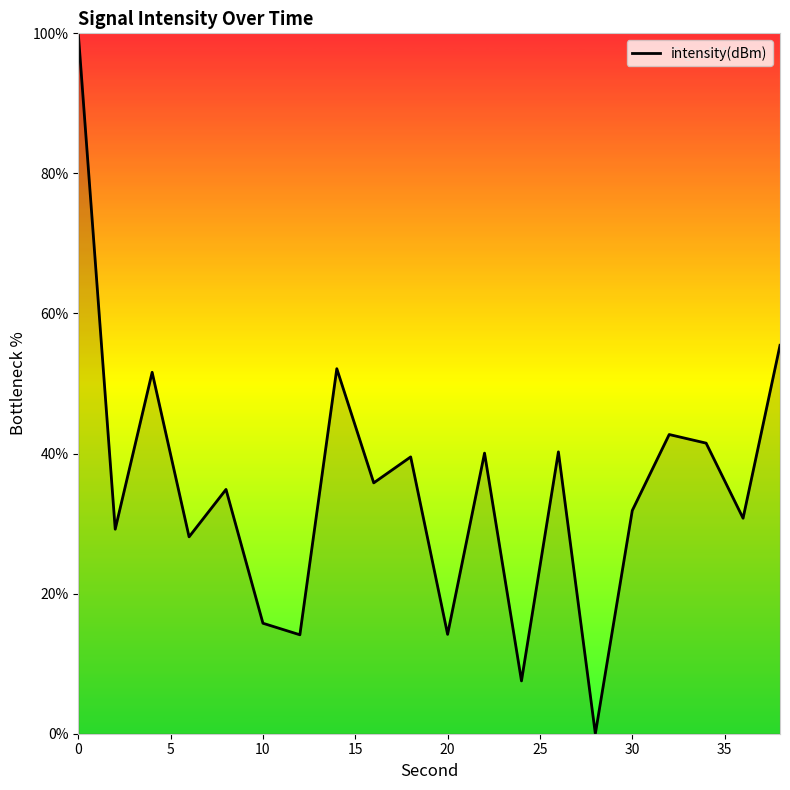

What is the maximum value shown in the chart?

100.0